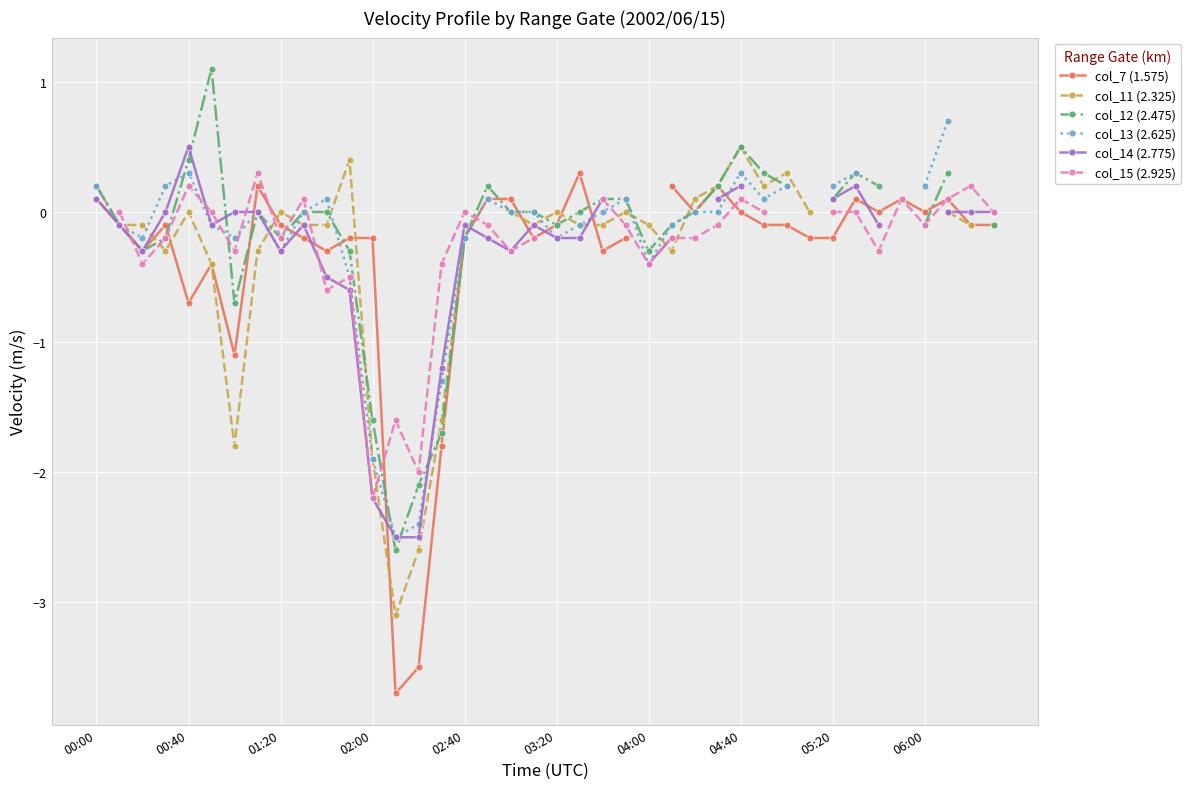

At which label does col_11 (2.325) reach its peak?

04:40